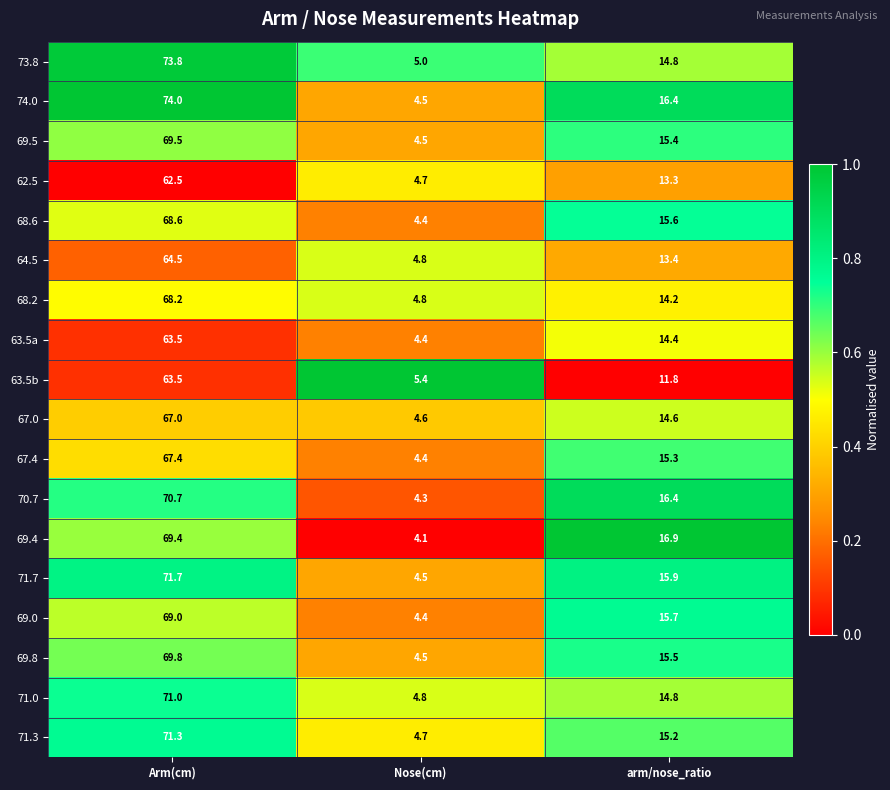

At which label does 68.2 first exceed 14?

Arm(cm)